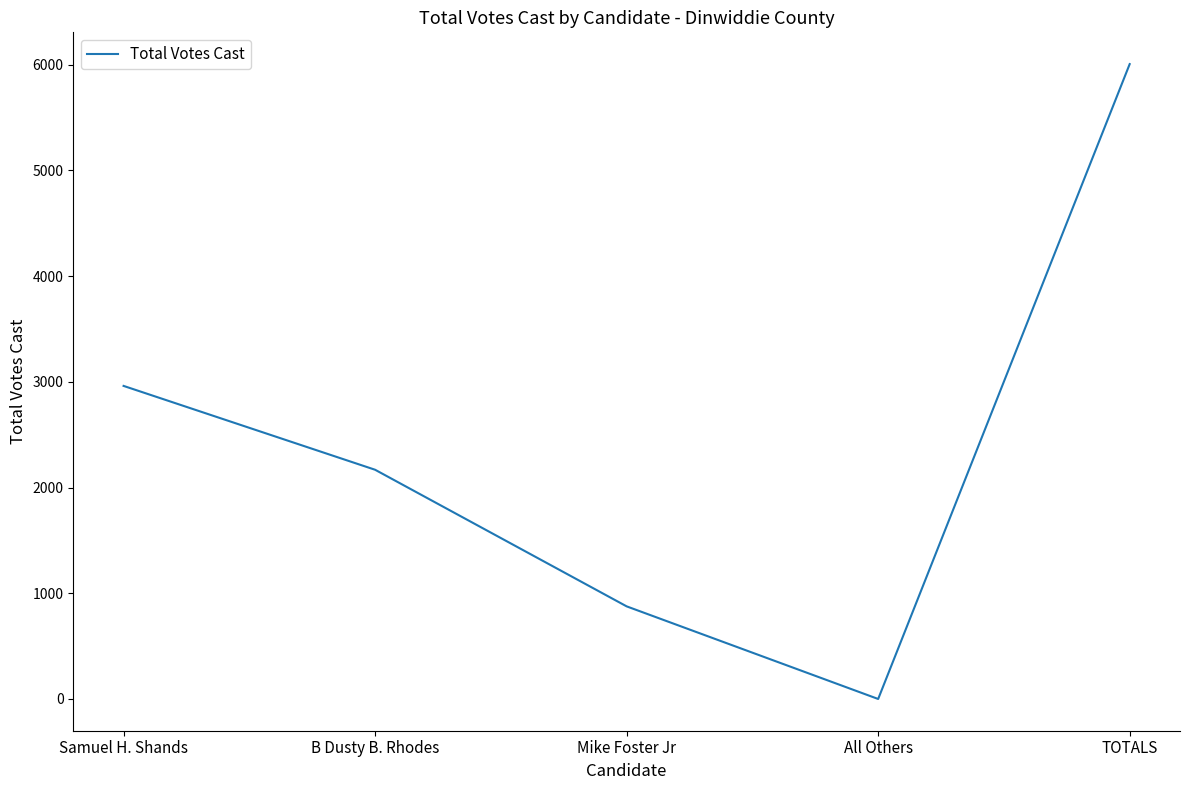

How many lines are shown in the chart?

1